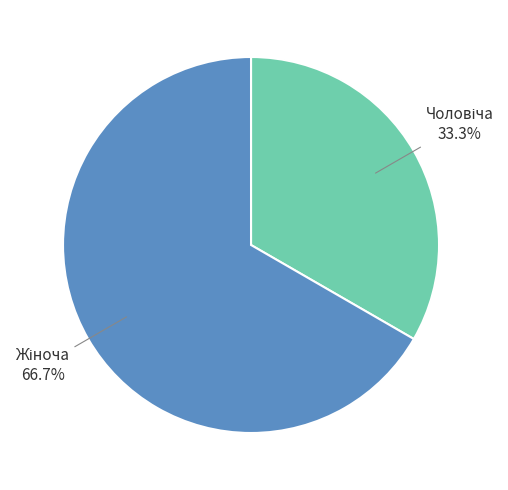

Count the number of slices in the pie.

2